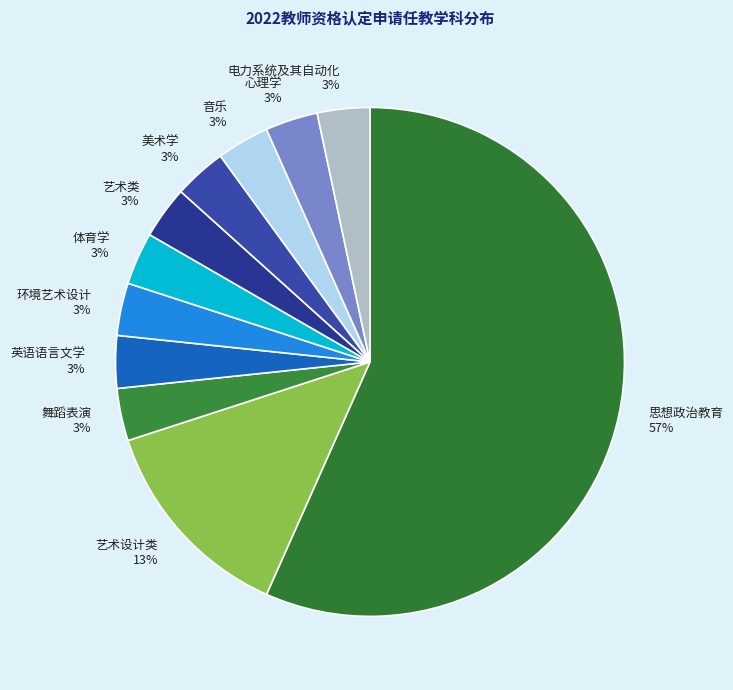

Combined, do 心理学 3% and 艺术设计类 13% account for over 50%?

No